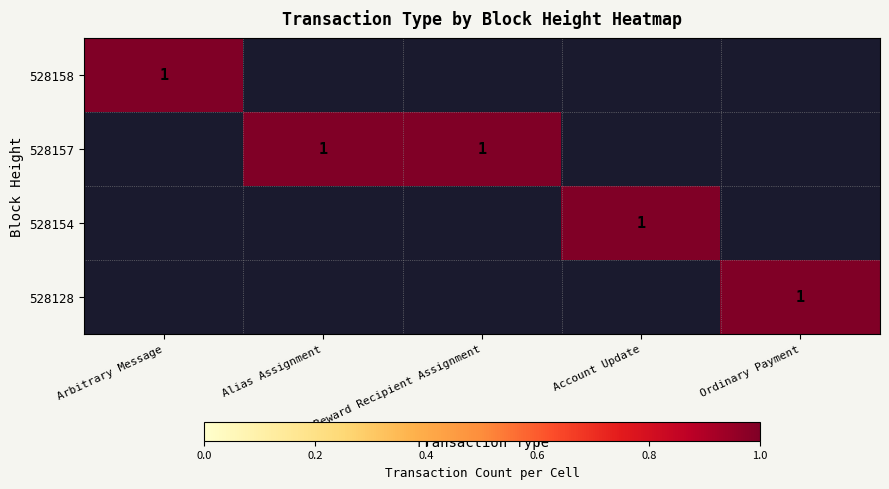

How many series are shown in this chart?

4